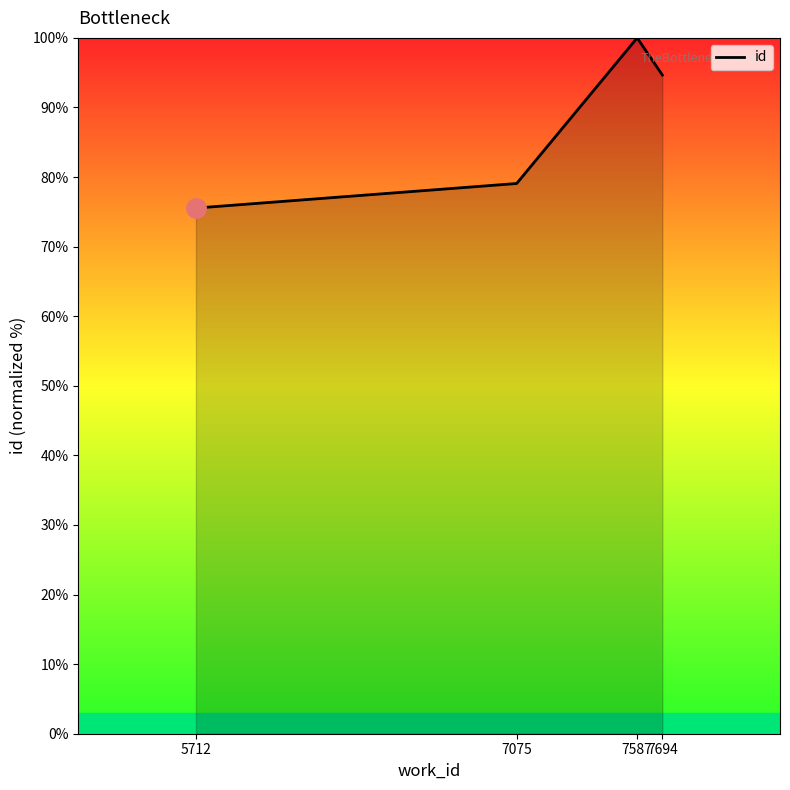

Rank the categories by value from highest to lowest.

7587, 7694, 7075, 5712